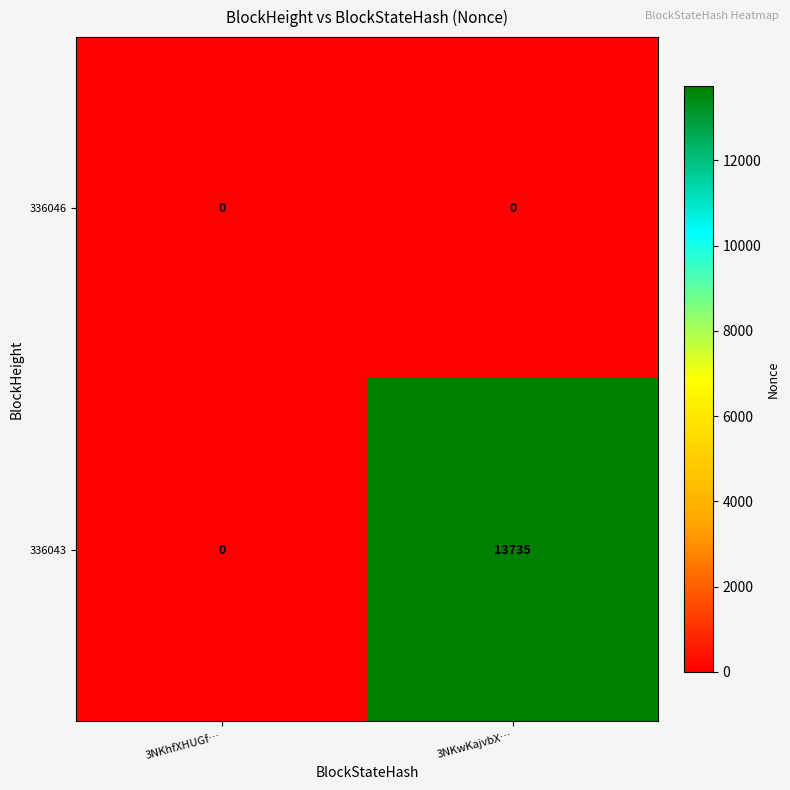

How many positive values does the 336043 series have?

1